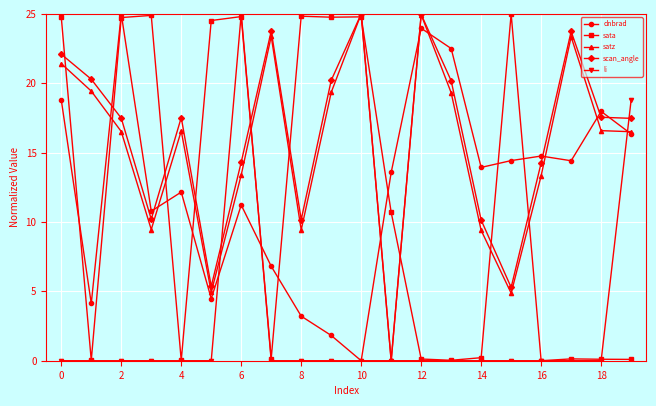

What is the greatest value displayed?

25.0